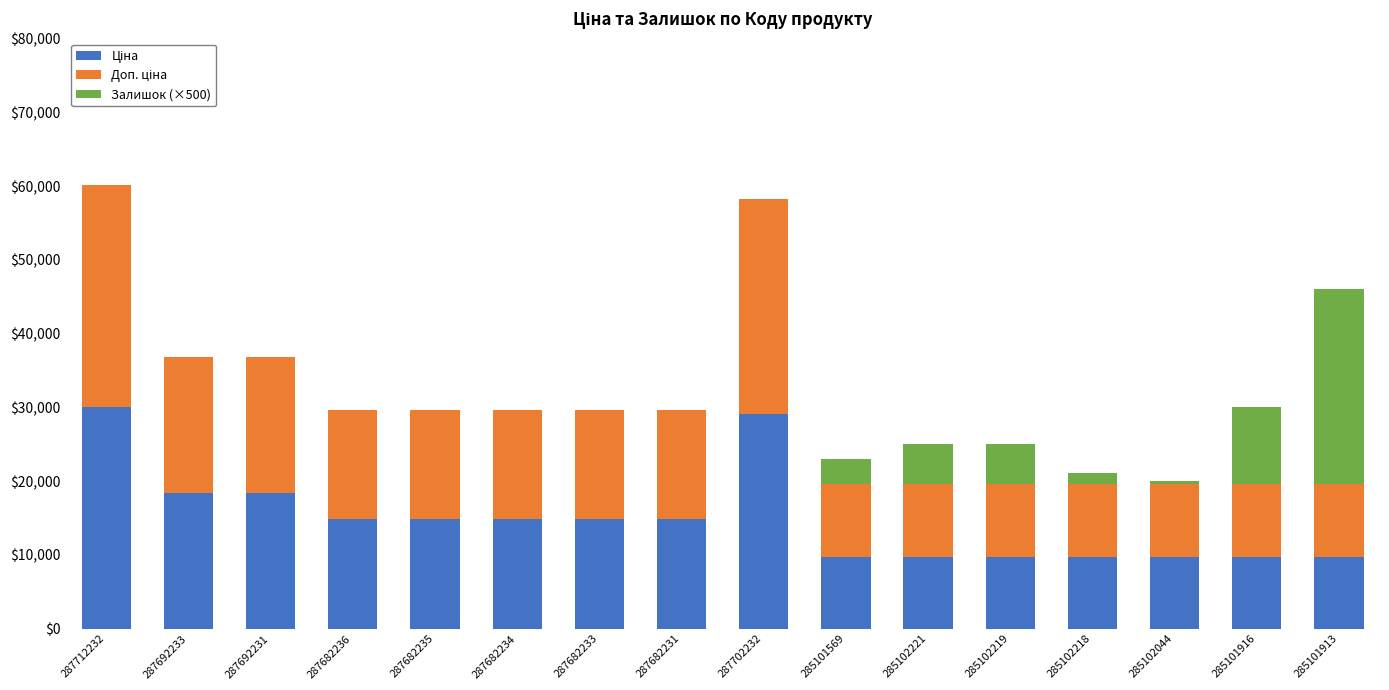

What is the total value across all series at 287682236?

29635.2